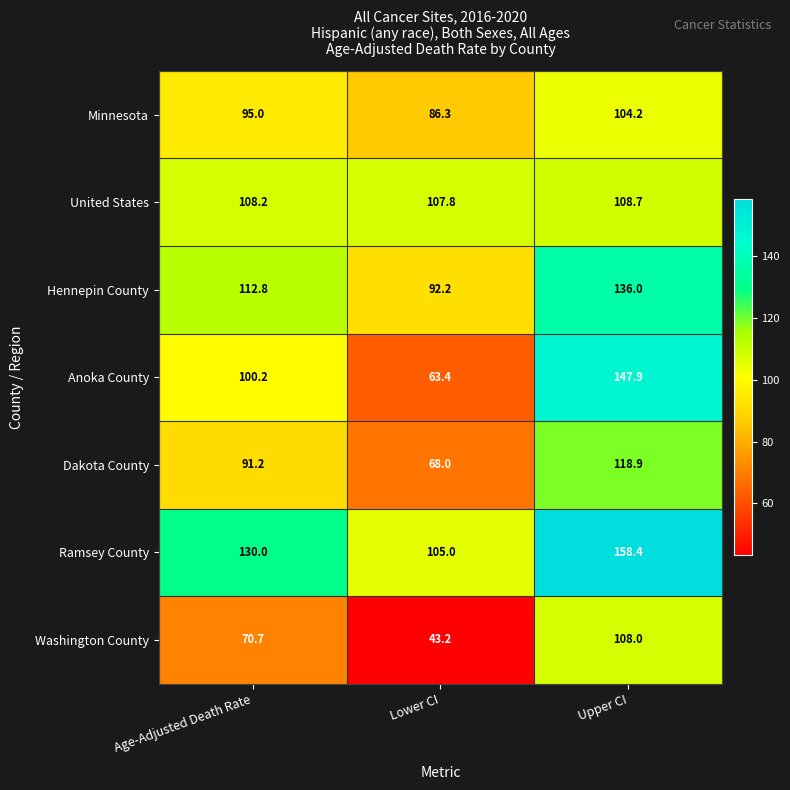

How many values in the Hennepin County series are below 112?

1